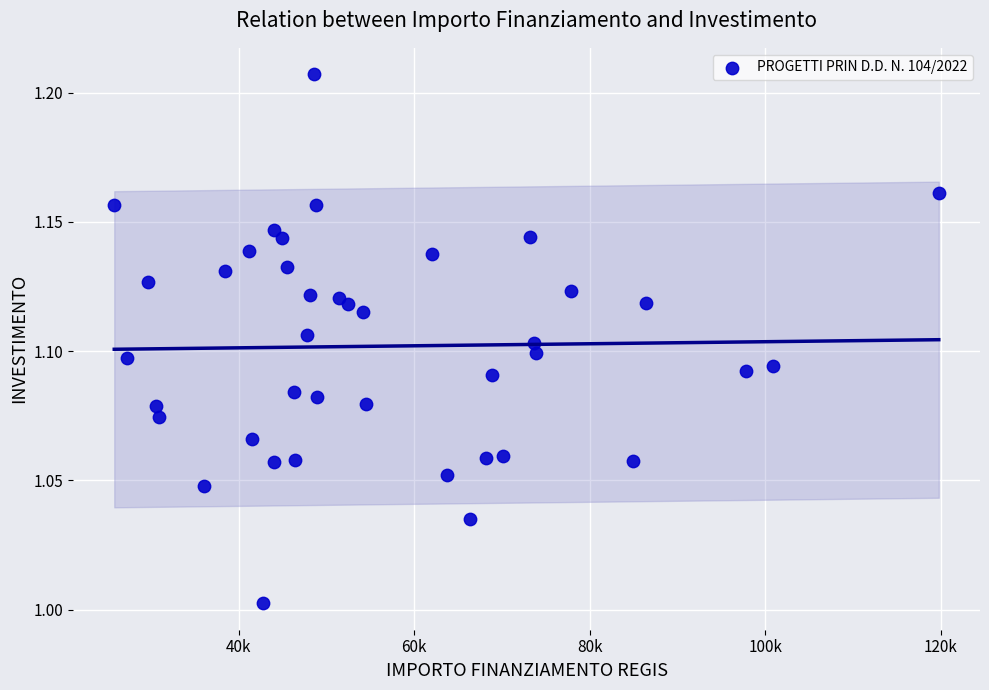

What is the range of X values (max minus min)?

93941.0